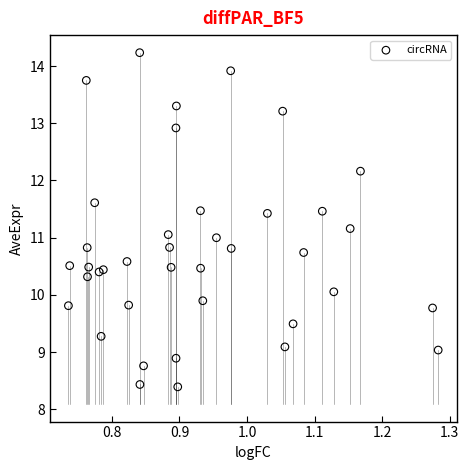

What is the range of X values (max minus min)?

0.5